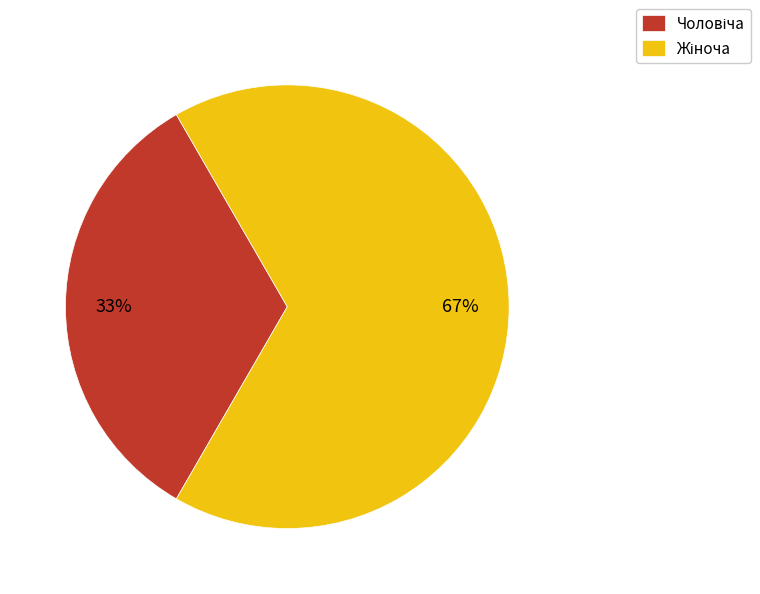

How many slices are in this pie chart?

2